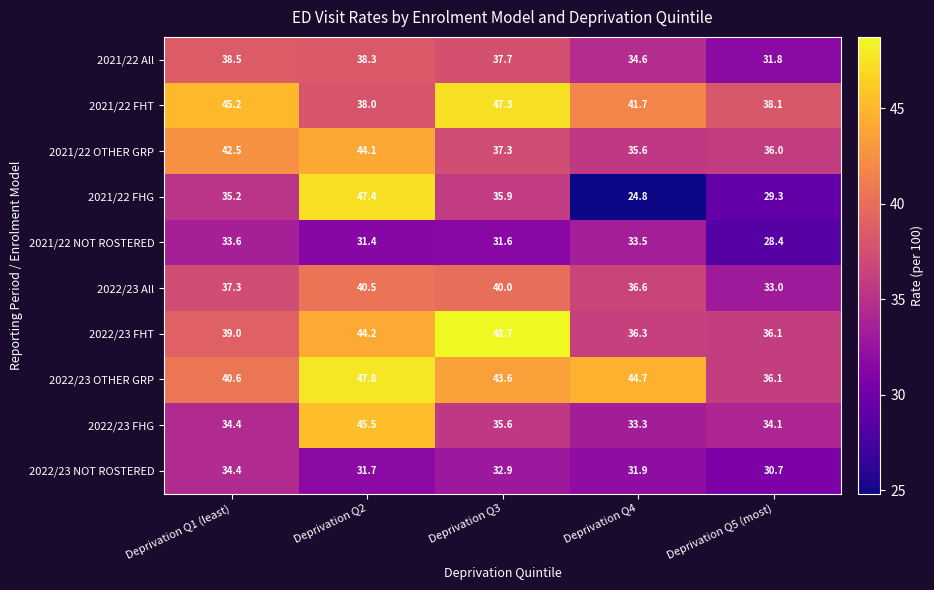

The value of 2021/22 All at Deprivation Q1 (least) is 38.5. True or false?

True